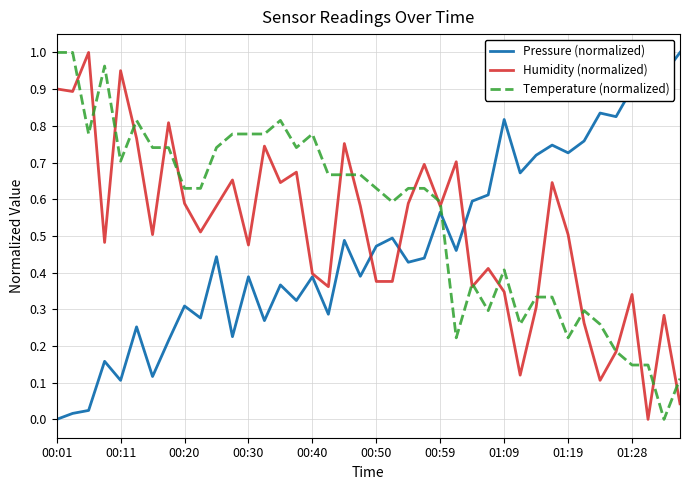

How many intersections are there between Pressure (normalized) and Temperature (normalized)?

1